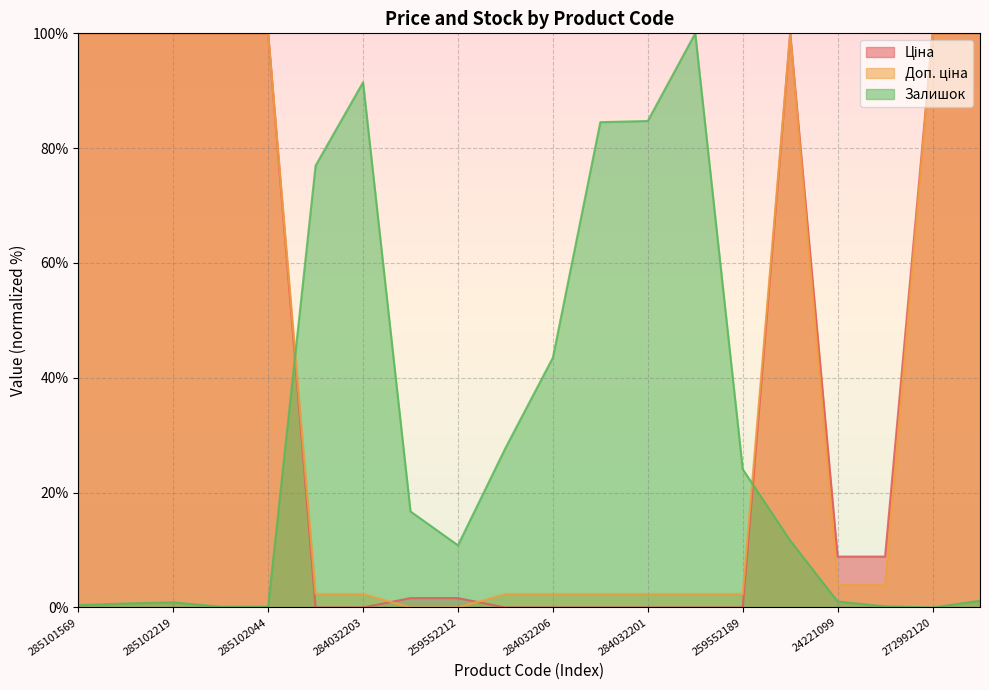

How many data points in Залишок are less than 11?

10